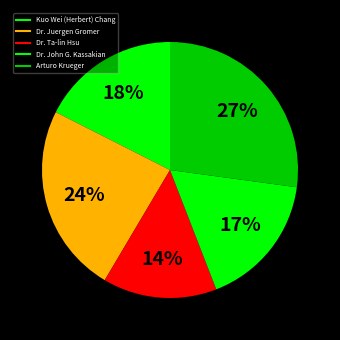

How many slices are in this pie chart?

5